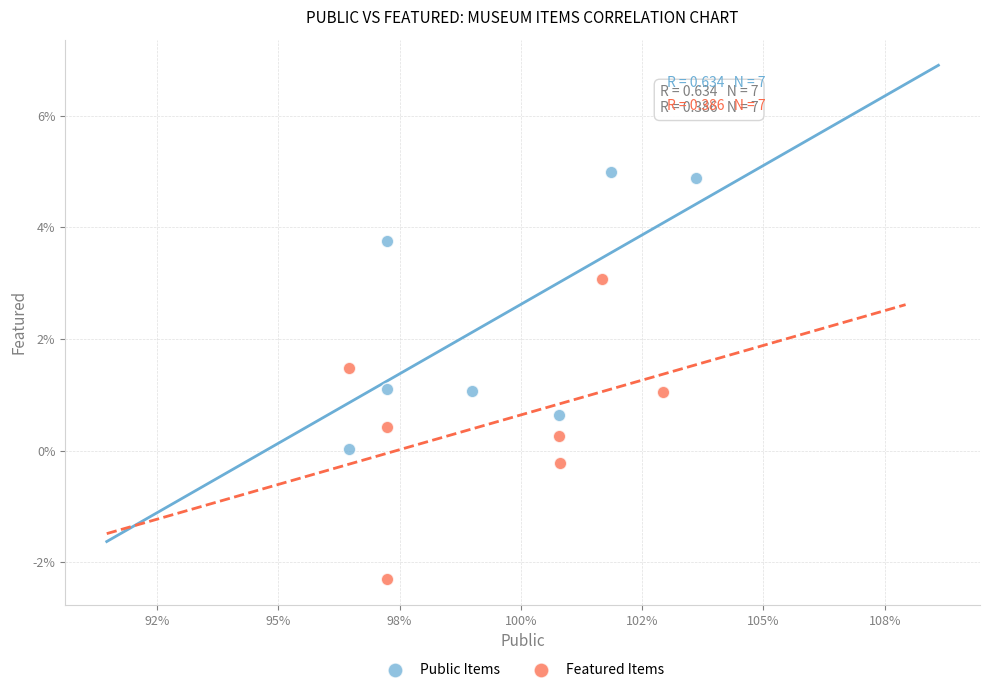

Which series has the largest Y range (max minus min)?

Featured Items